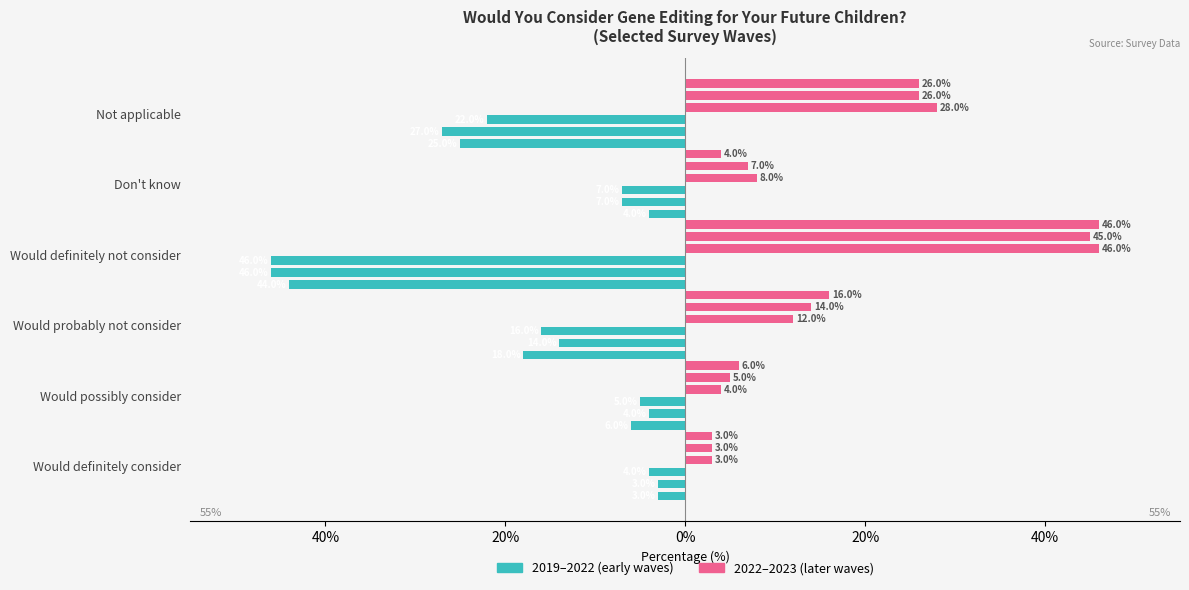

Where is 2020-08-17 nearest to the value -24?

Not applicable